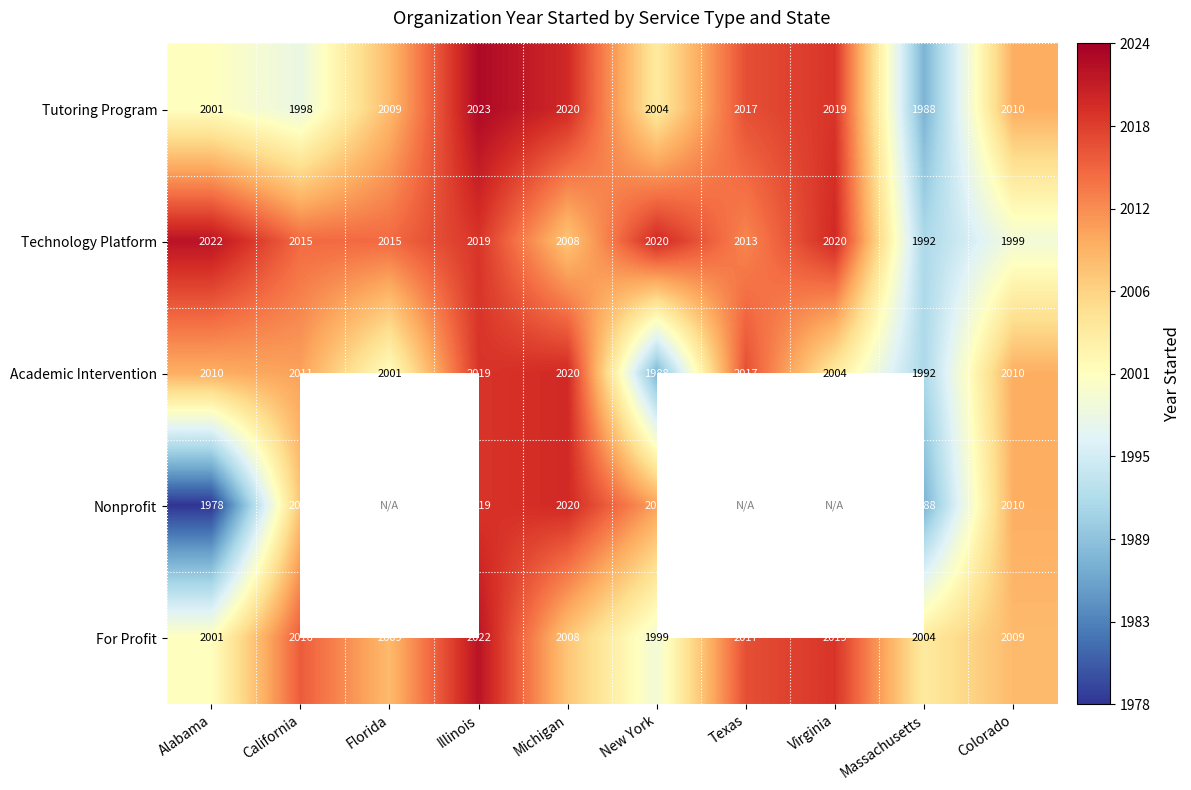

What is the sum of the For Profit values at California and Michigan?

4024